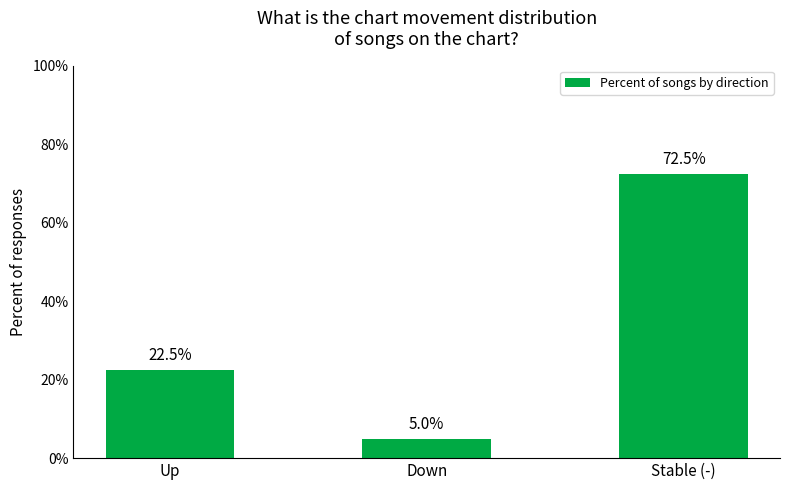

Rank the categories by value from lowest to highest.

Down, Up, Stable (-)